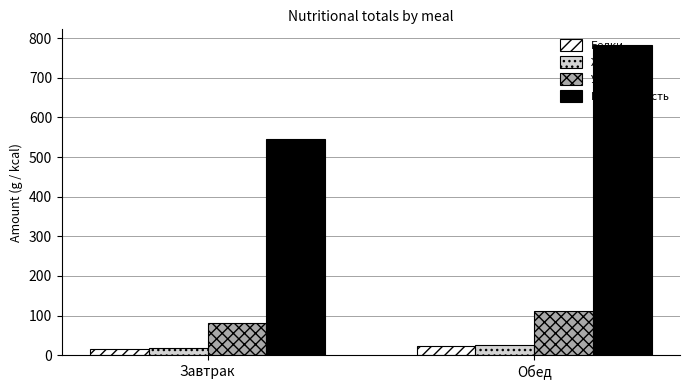

Reading left to right, list all the values displayed in this chart.

Белки: 16.8	23.7
Жиры: 16.9	26.0
Углеводы: 80.0	112.2
Калорийность: 546.3	783.2